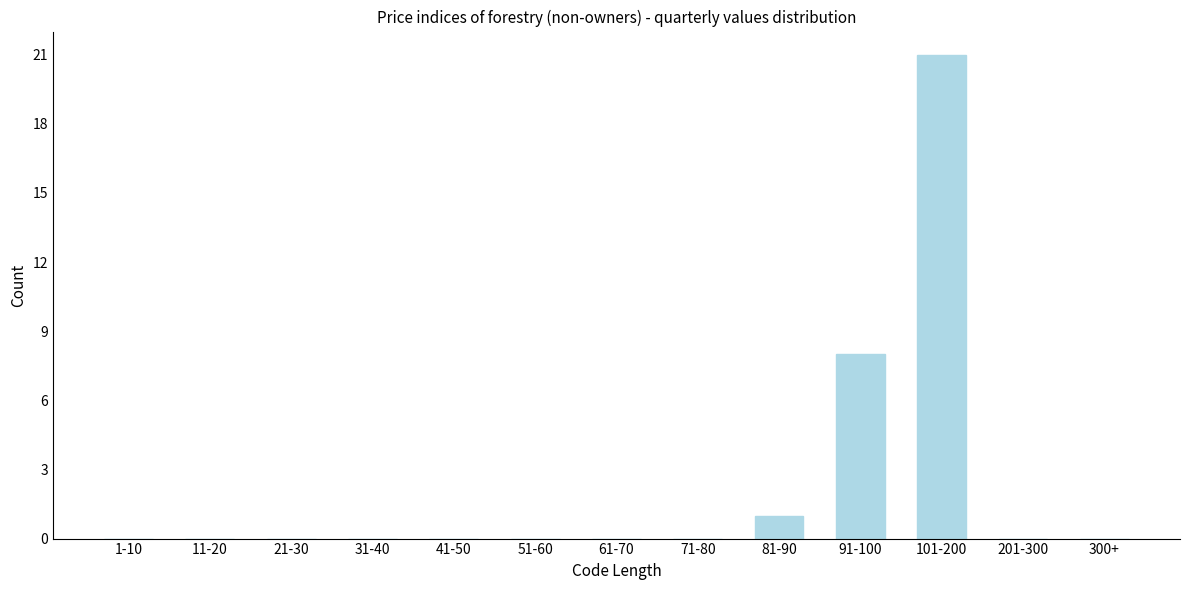

Reading left to right, list all the values displayed in this chart.

1-10=0	11-20=0	21-30=0	31-40=0	41-50=0	51-60=0	61-70=0	71-80=0	81-90=1	91-100=8	101-200=21	201-300=0	300+=0